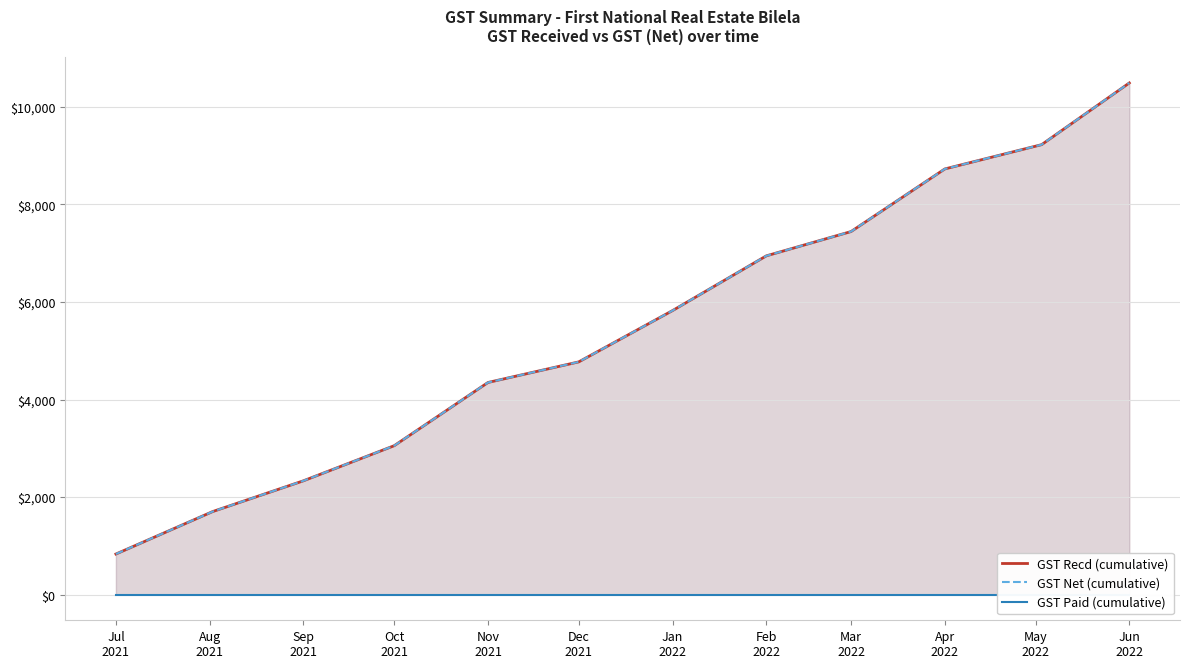

How many data points in GST Net (cumulative) are above 5824?

6